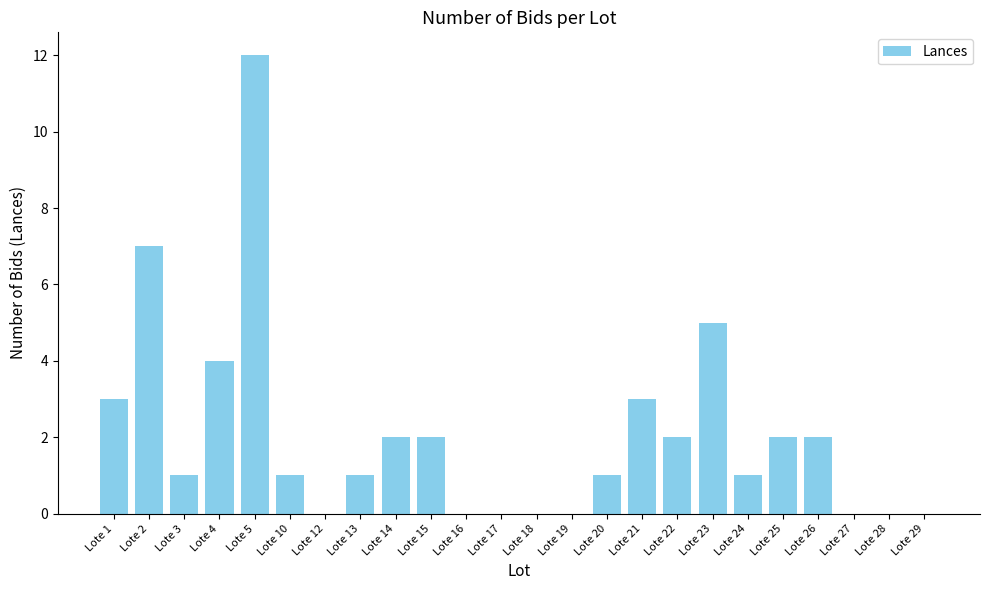

True or false: the data shows 0 at Lote 20.

False